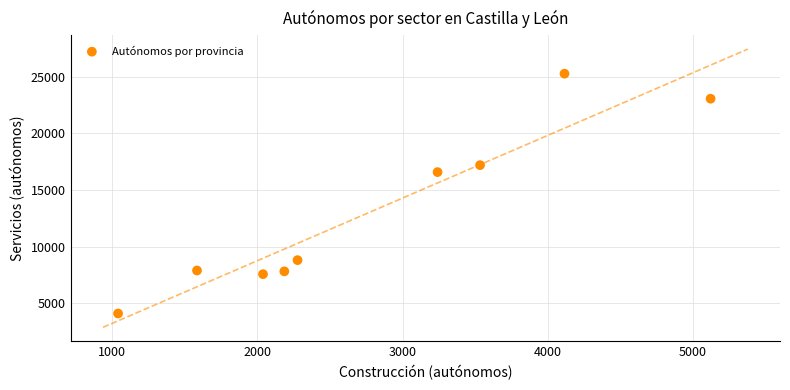

What Y value in the scatter plot is closest to 14678?

16573